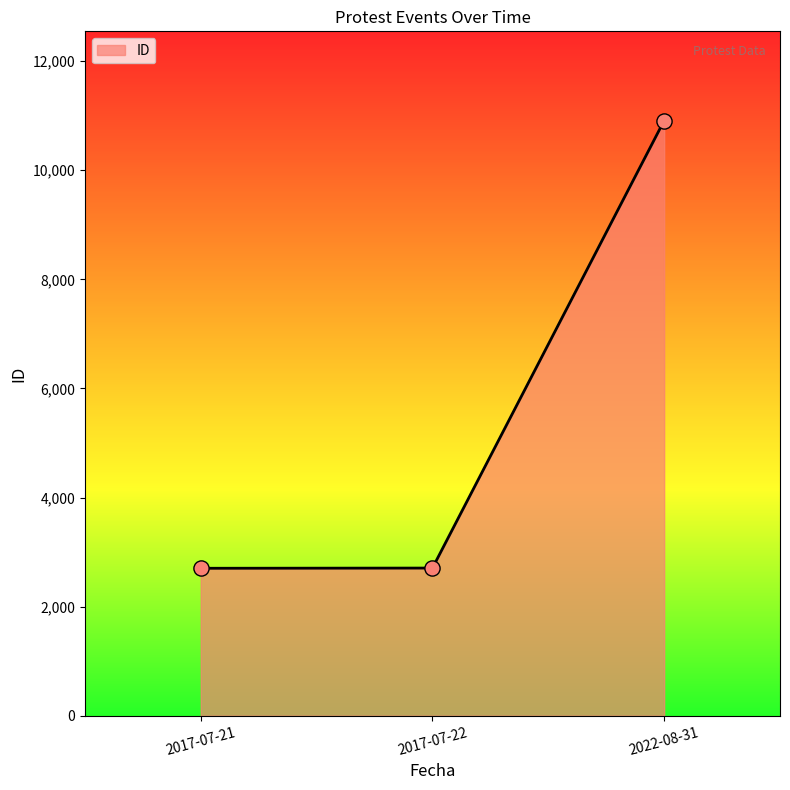

Which has a higher value, 2017-07-22 or 2022-08-31?

2022-08-31